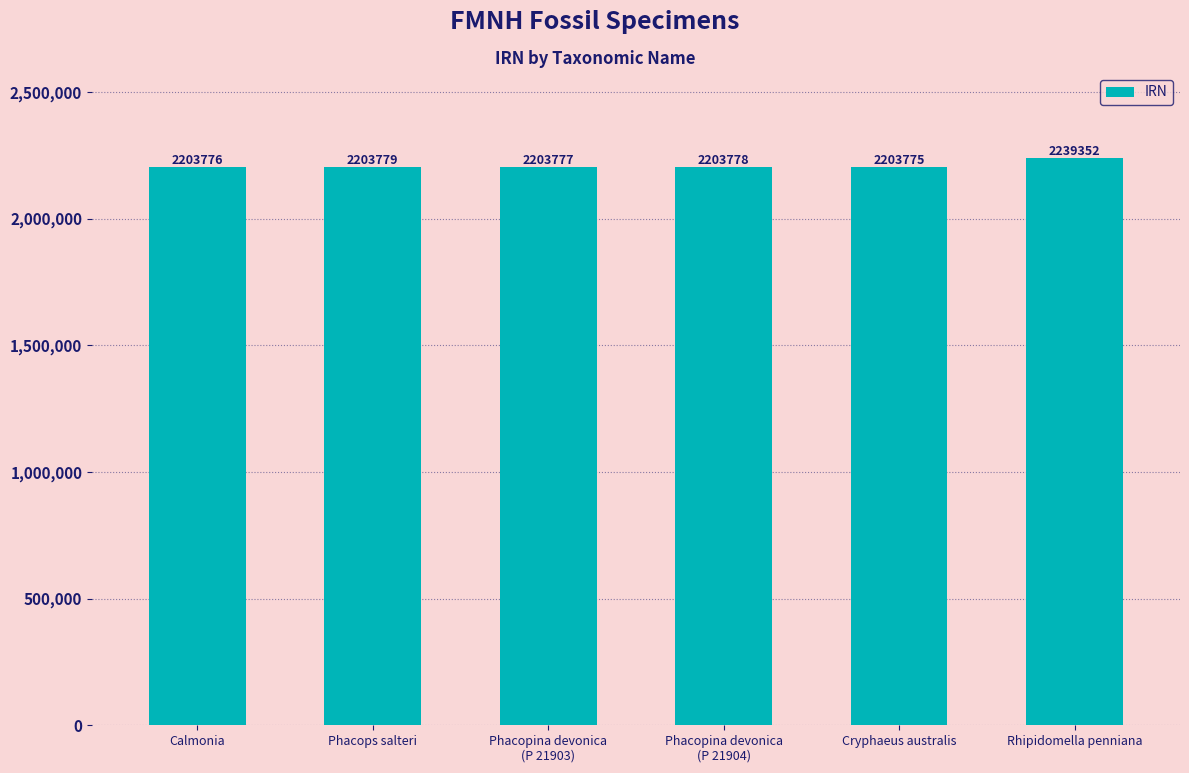

Which category has the highest value across all series?

Rhipidomella penniana